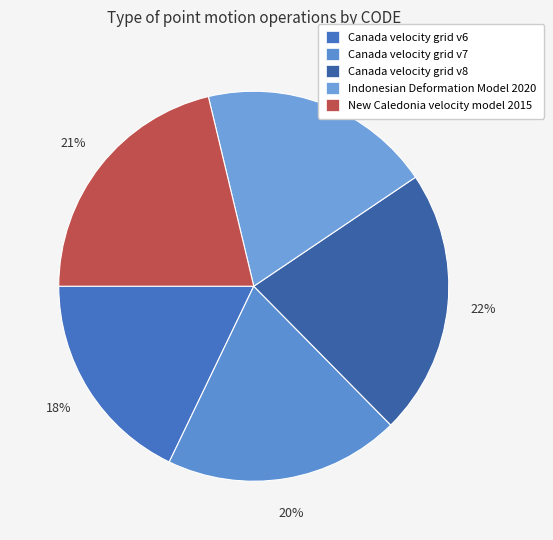

What is the largest slice in the pie chart?

Canada velocity grid v8